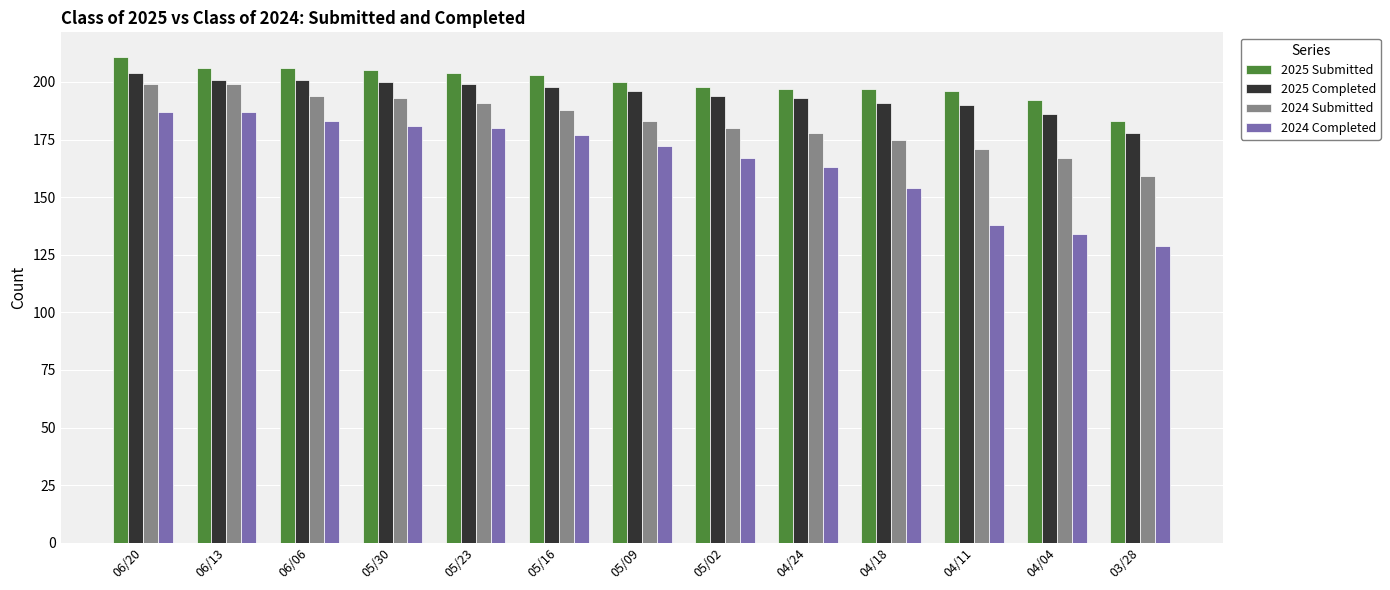

Which series has the largest range (max minus min)?

2024 Completed